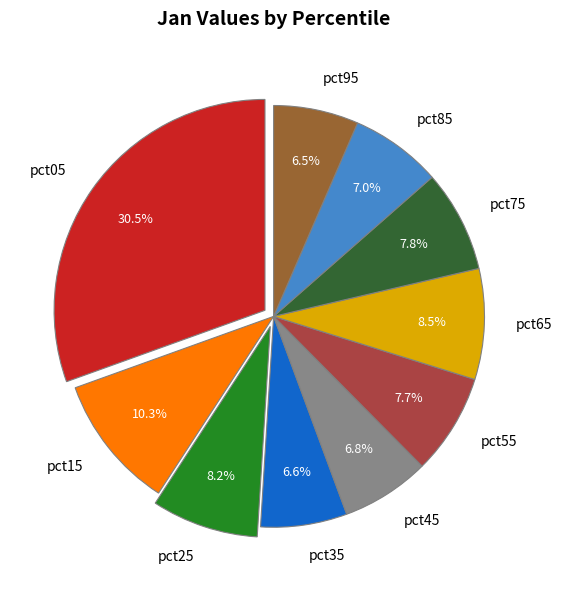

Count the number of slices in the pie.

10